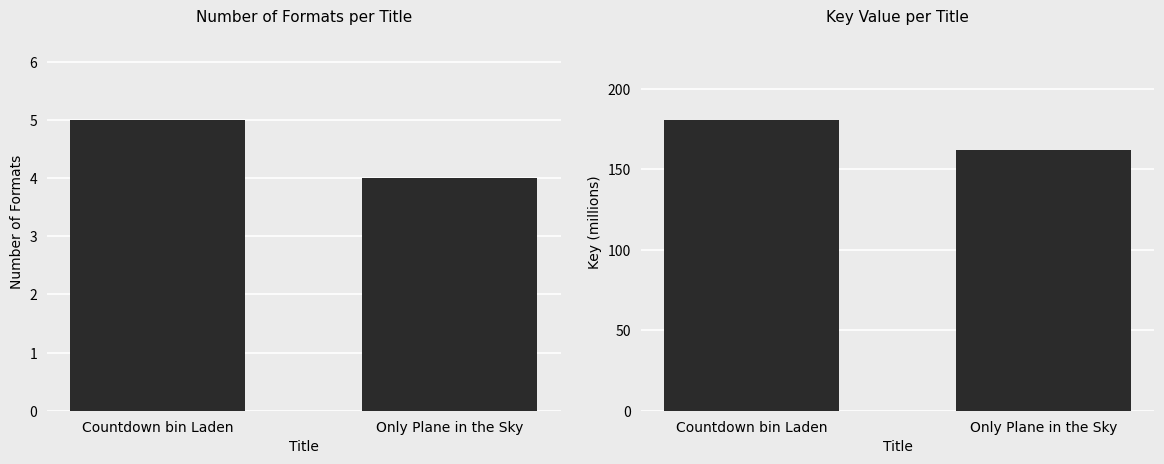

Which series changed the most between Countdown bin Laden and Only Plane in the Sky?

Key (millions)